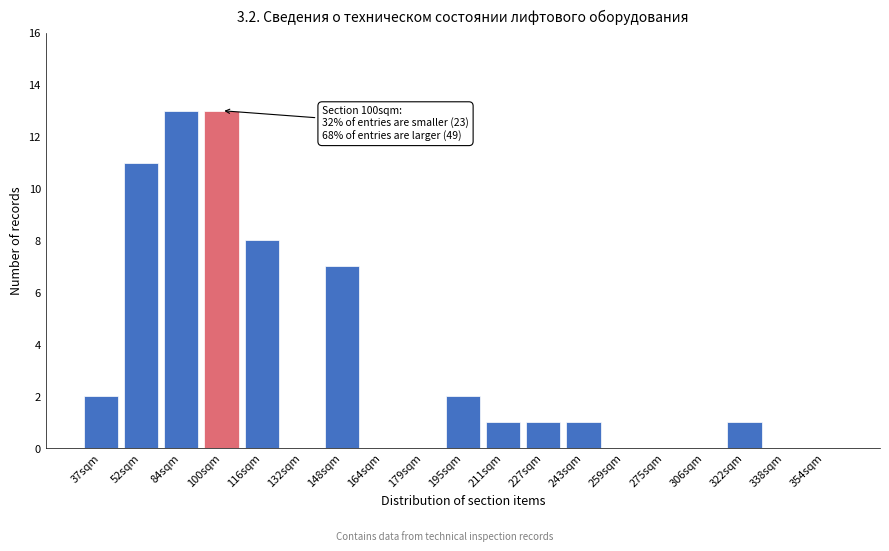

Reading left to right, transcribe all the data shown in this chart.

37sqm=2	52sqm=11	84sqm=13	100sqm=13	116sqm=8	132sqm=0	148sqm=7	164sqm=0	179sqm=0	195sqm=2	211sqm=1	227sqm=1	243sqm=1	259sqm=0	275sqm=0	306sqm=0	322sqm=1	338sqm=0	354sqm=0